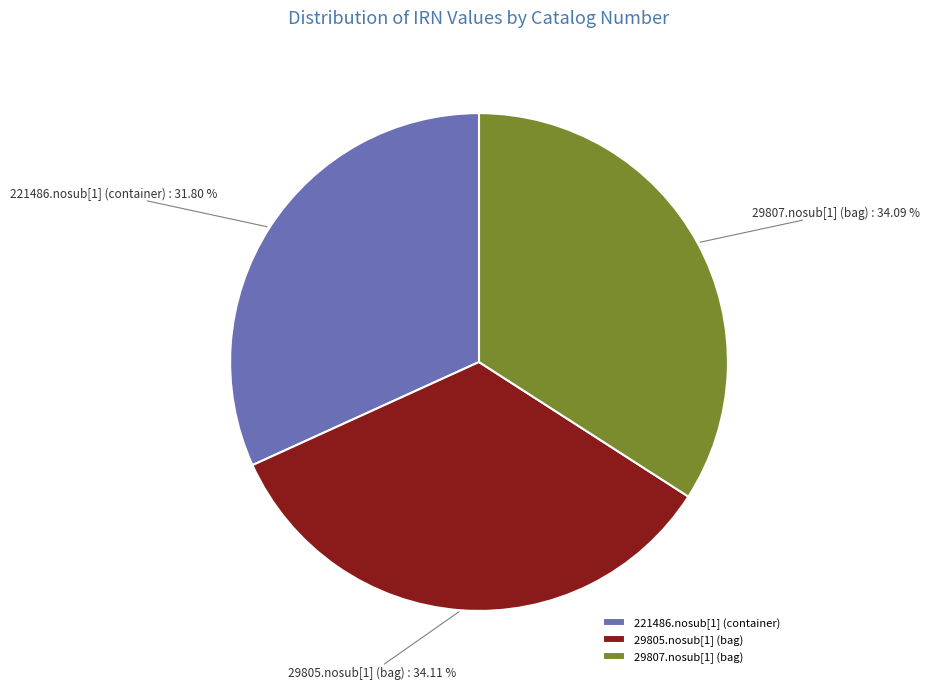

What percentage do 29805.nosub[1] (bag) and 29807.nosub[1] (bag) together represent?

68.2%